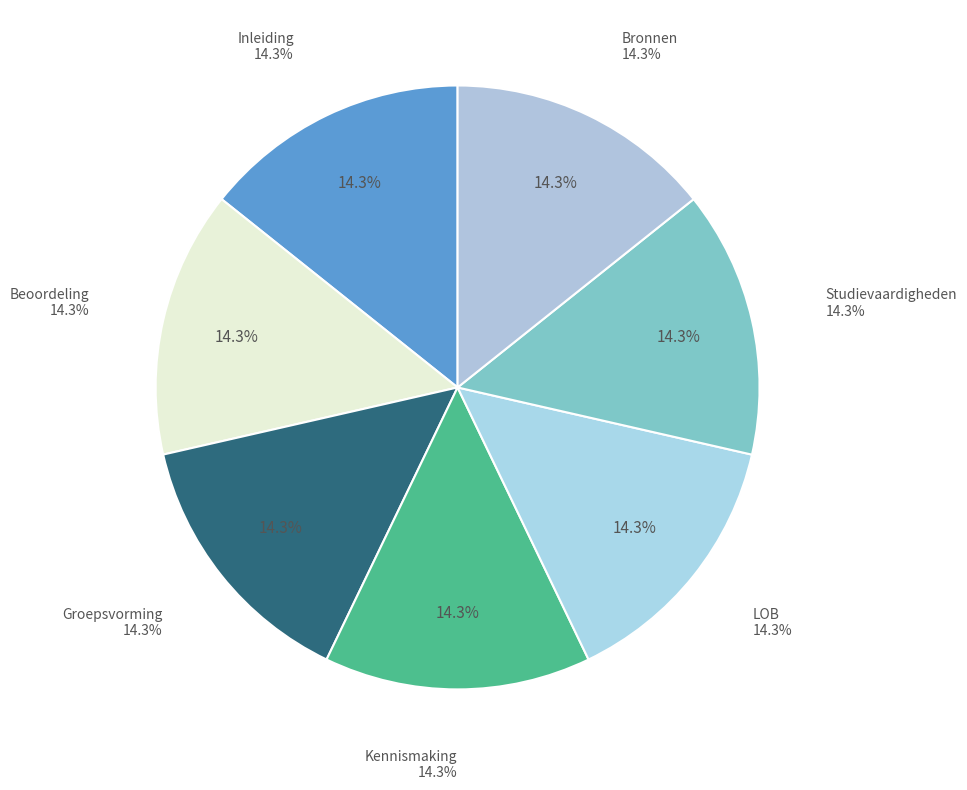

Is there any slice that represents more than half of the pie?

No